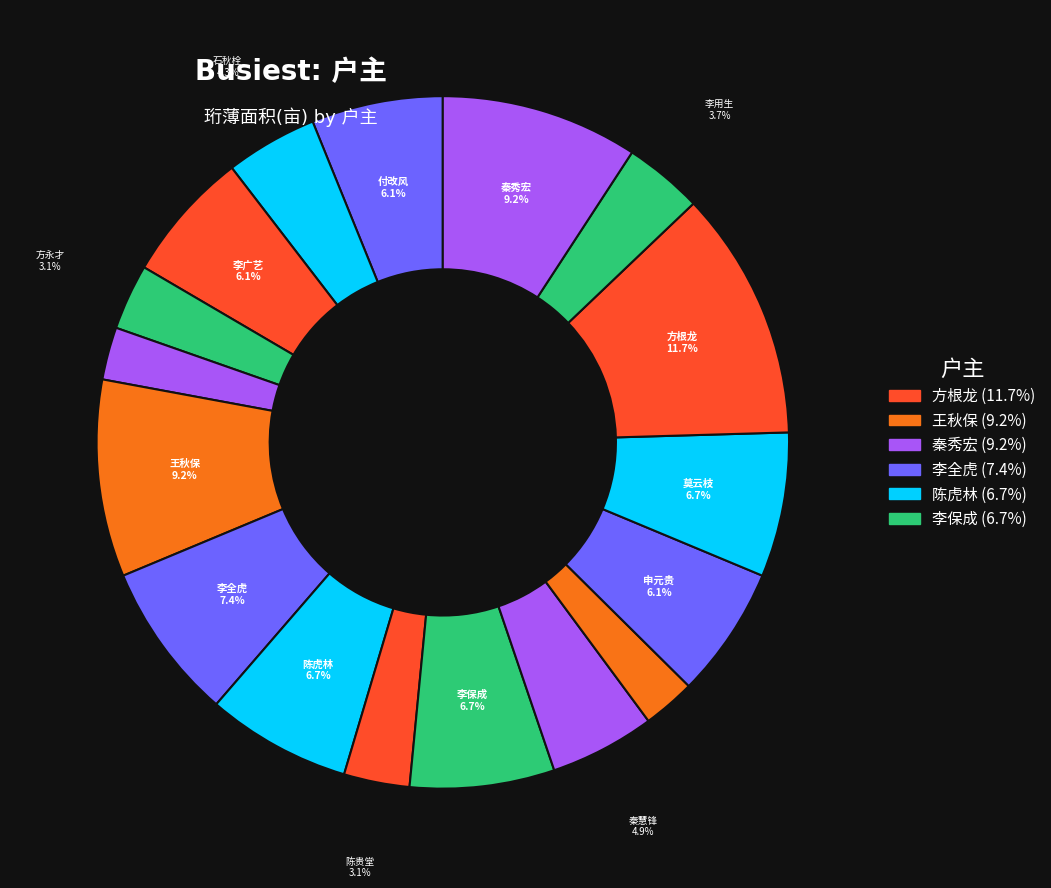

To the nearest percent, what is the difference between the largest and smallest slice percentages?

9%